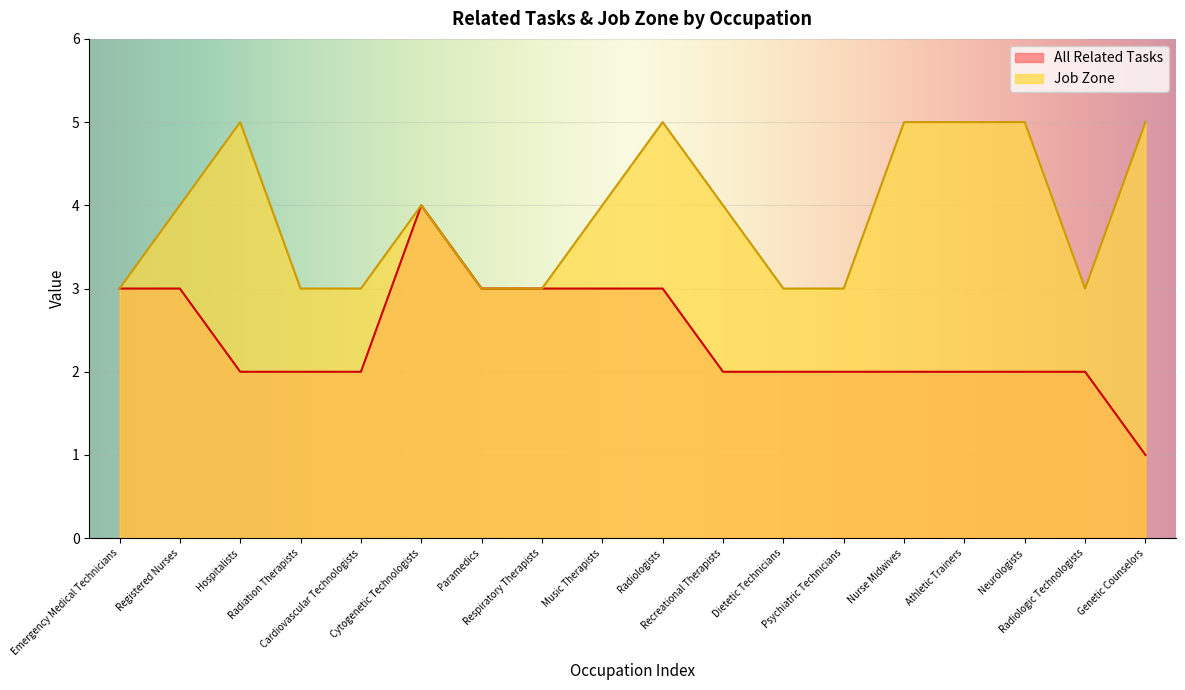

Which series has the widest spread of values?

All Related Tasks